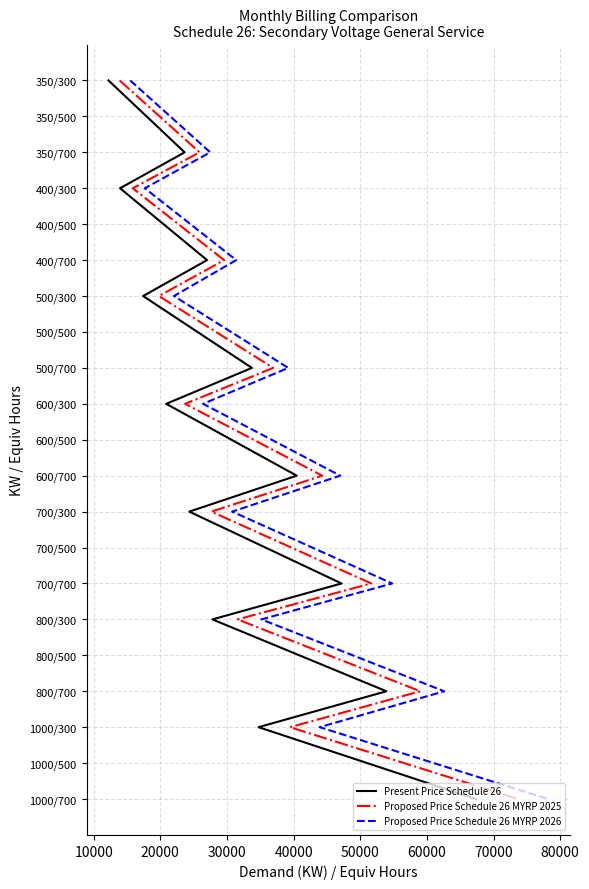

What are all the series names shown in the legend?

Present Price Schedule 26, Proposed Price Schedule 26 MYRP 2025, Proposed Price Schedule 26 MYRP 2026